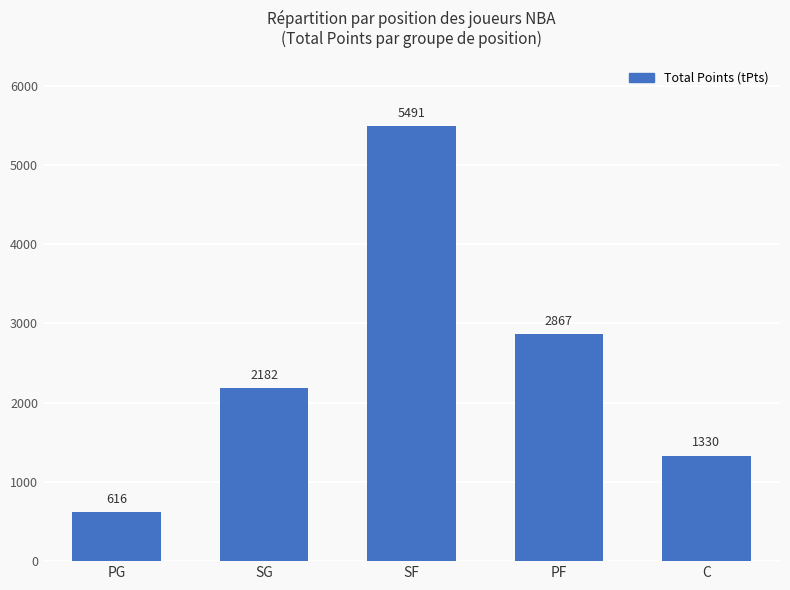

What value does the data have at SG, to the nearest 10?

2180